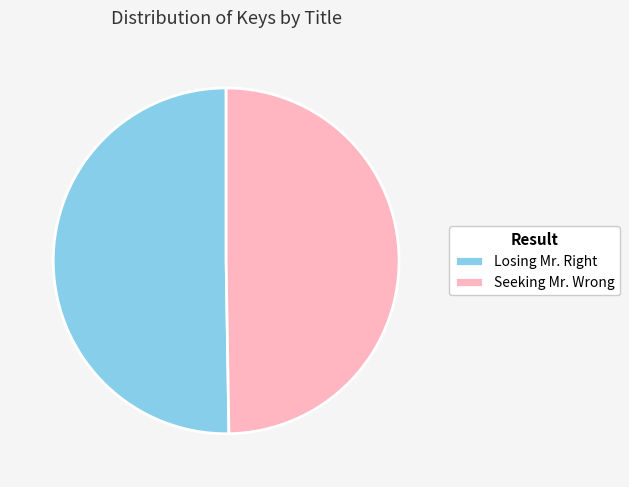

Does any single category account for the majority?

Yes